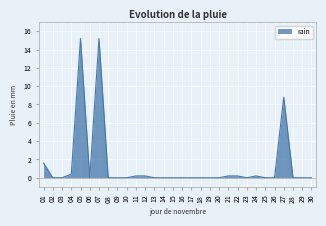

What is the sum of all values?

42.2